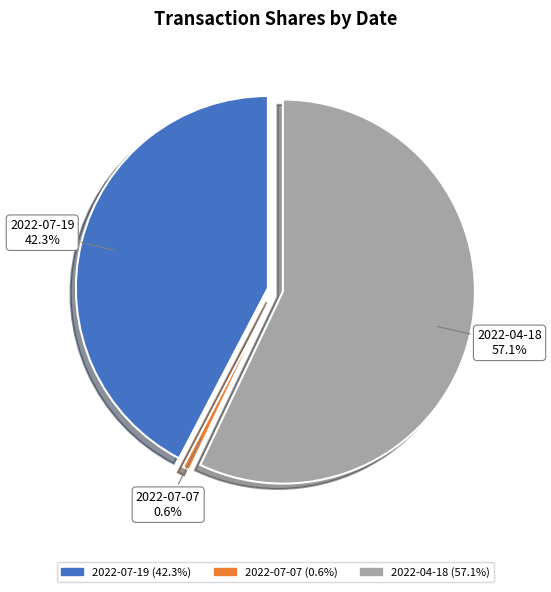

What is the change in value from 2022-07-07 to 2022-04-18?

+8016